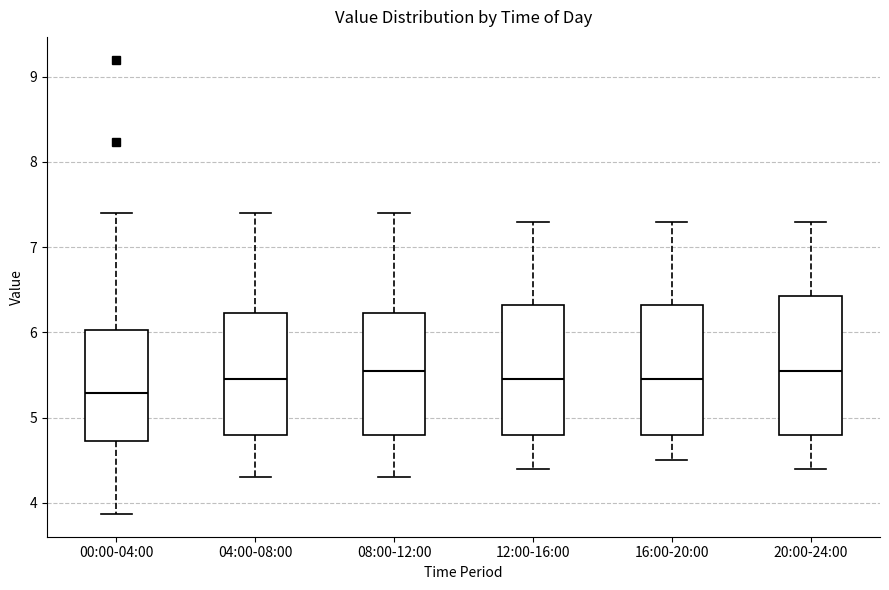

Comparing the boxes themselves (not the whiskers), which one is the tallest?

20:00-24:00